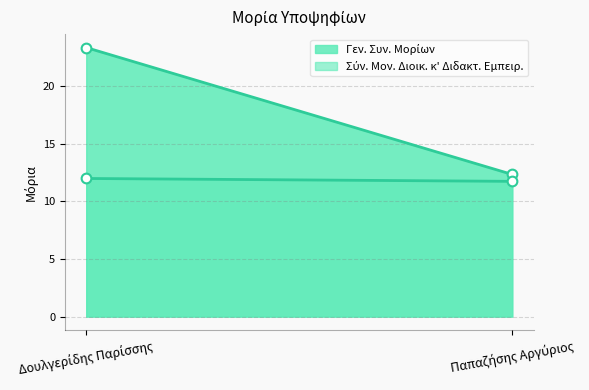

At how many categories does at least one series exceed 16?

1